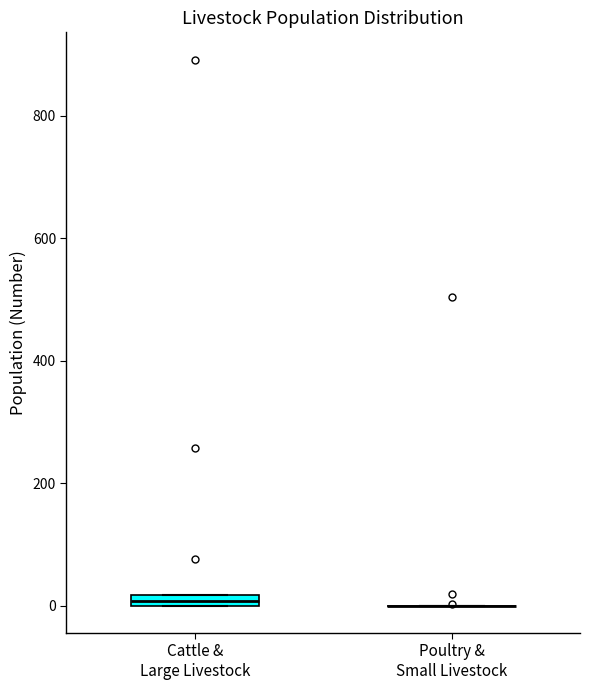

Where is the lower edge of the box for Cattle & Large Livestock on the y-axis? The values are not printed on the chart, so give them approximately, as read against the axis.

0